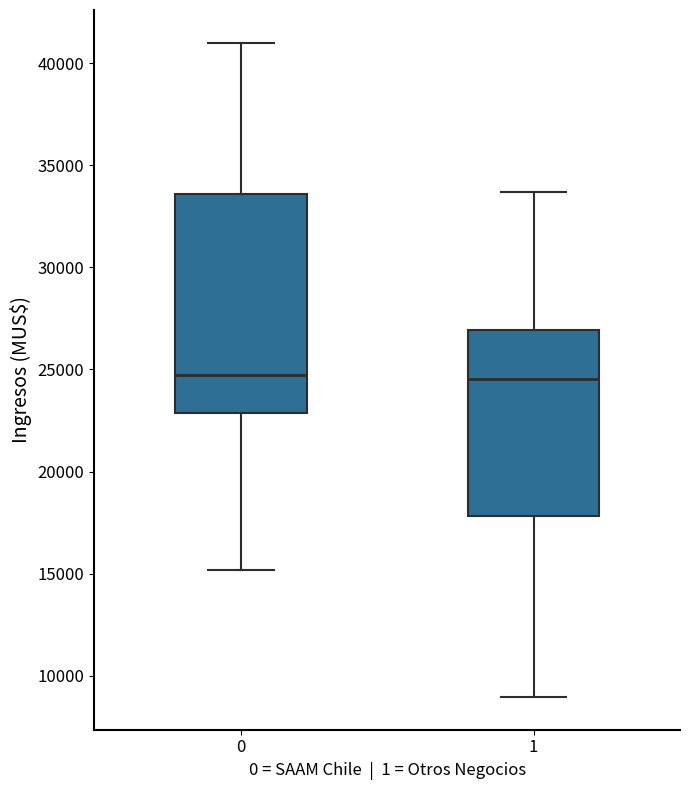

Reading left to right, transcribe this box plot: for each box, give where its median line is, the range the box spans, and where its two whiskers end, as read against the y-axis. The values are not printed on the chart, so give them approximately, as read against the axis.

0: median 24500, box 23000 to 33500, whiskers 15000 to 41000
1: median 24500, box 18000 to 27000, whiskers 9000 to 33500